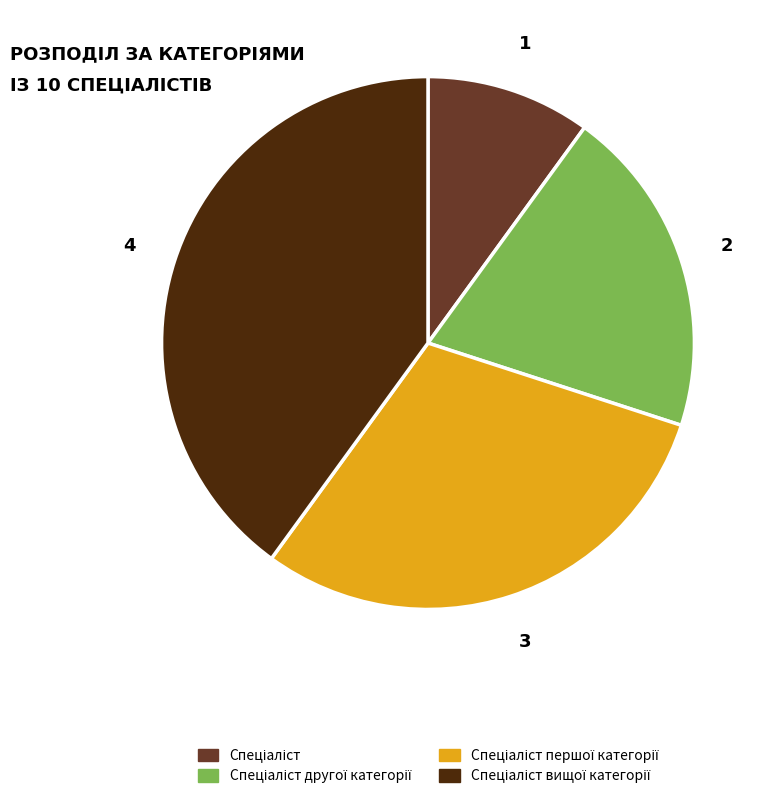

Is there a majority slice in this chart?

No